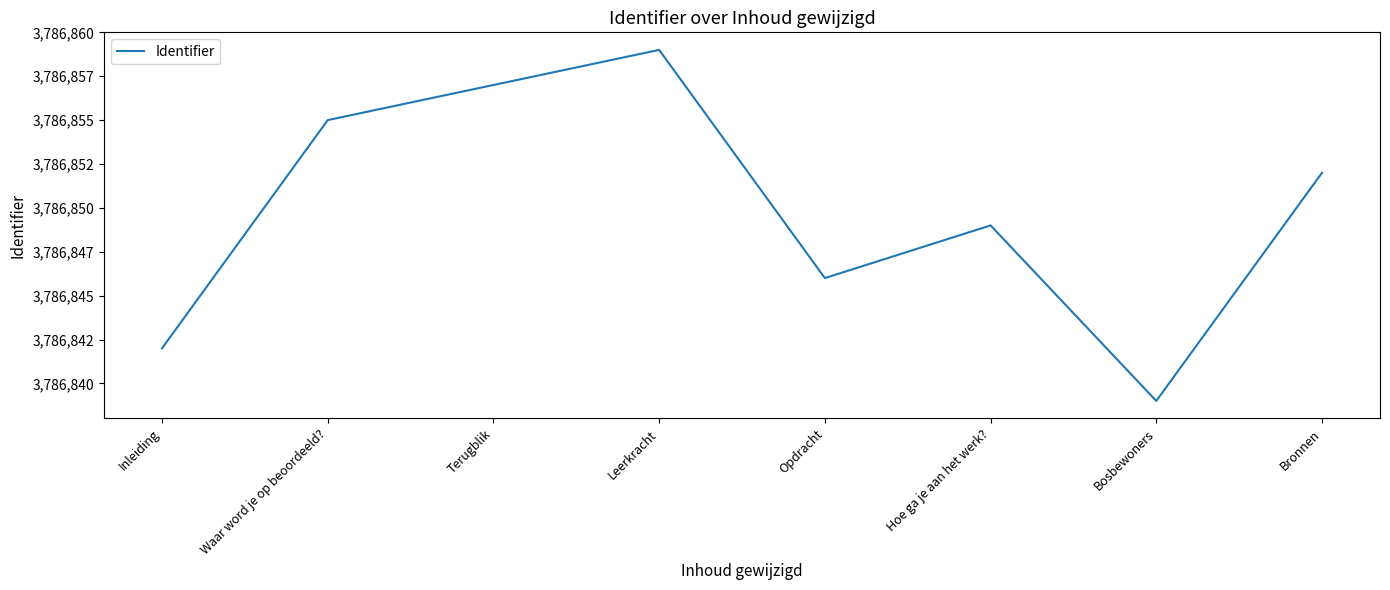

Does the chart display data point markers on the line(s)?

No